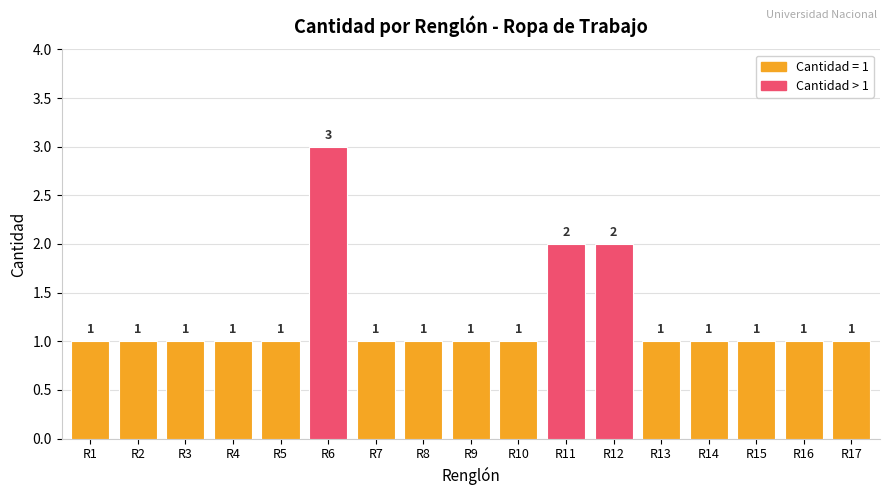

Reading right to left, extract all data points from this chart.

1	1	1	1	1	2	2	1	1	1	1	3	1	1	1	1	1